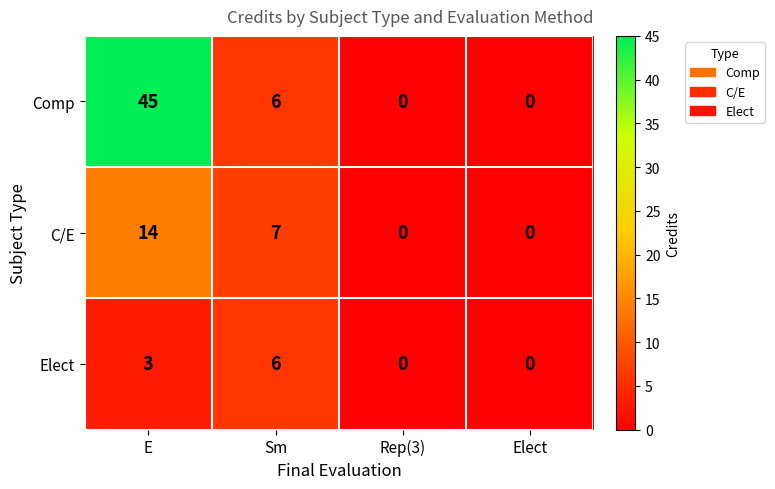

What is the average value of the C/E series?

5